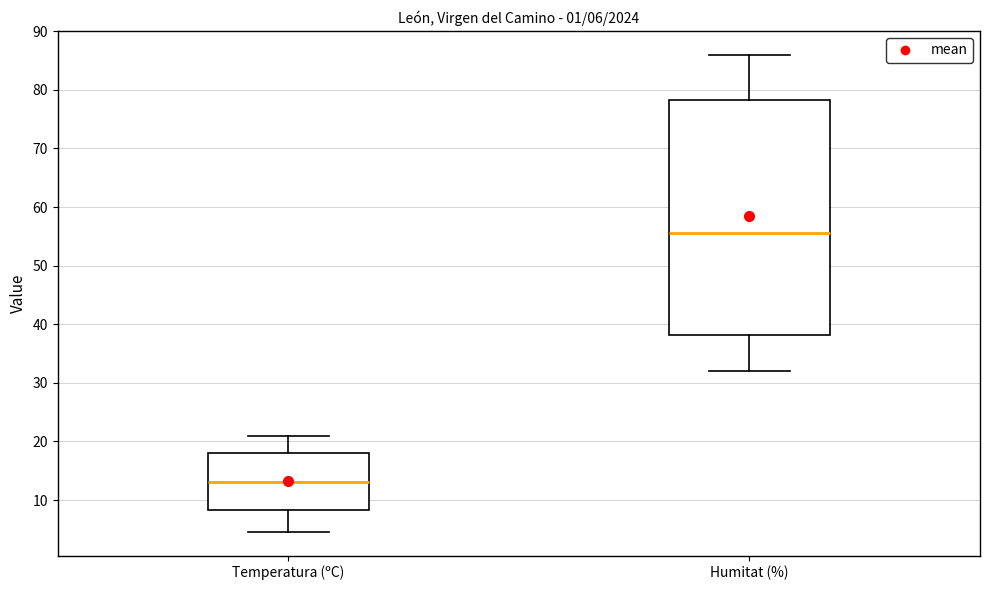

Comparing the boxes themselves (not the whiskers), which one is the tallest?

Humitat (%)